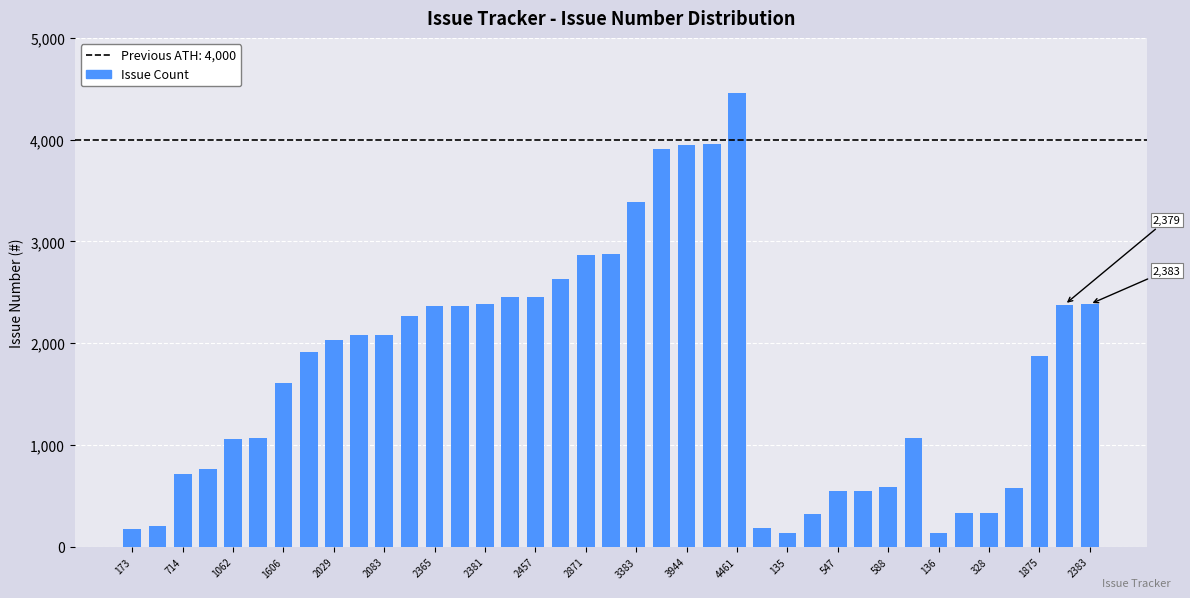

What is the value of the 24th bar from the left?

3962